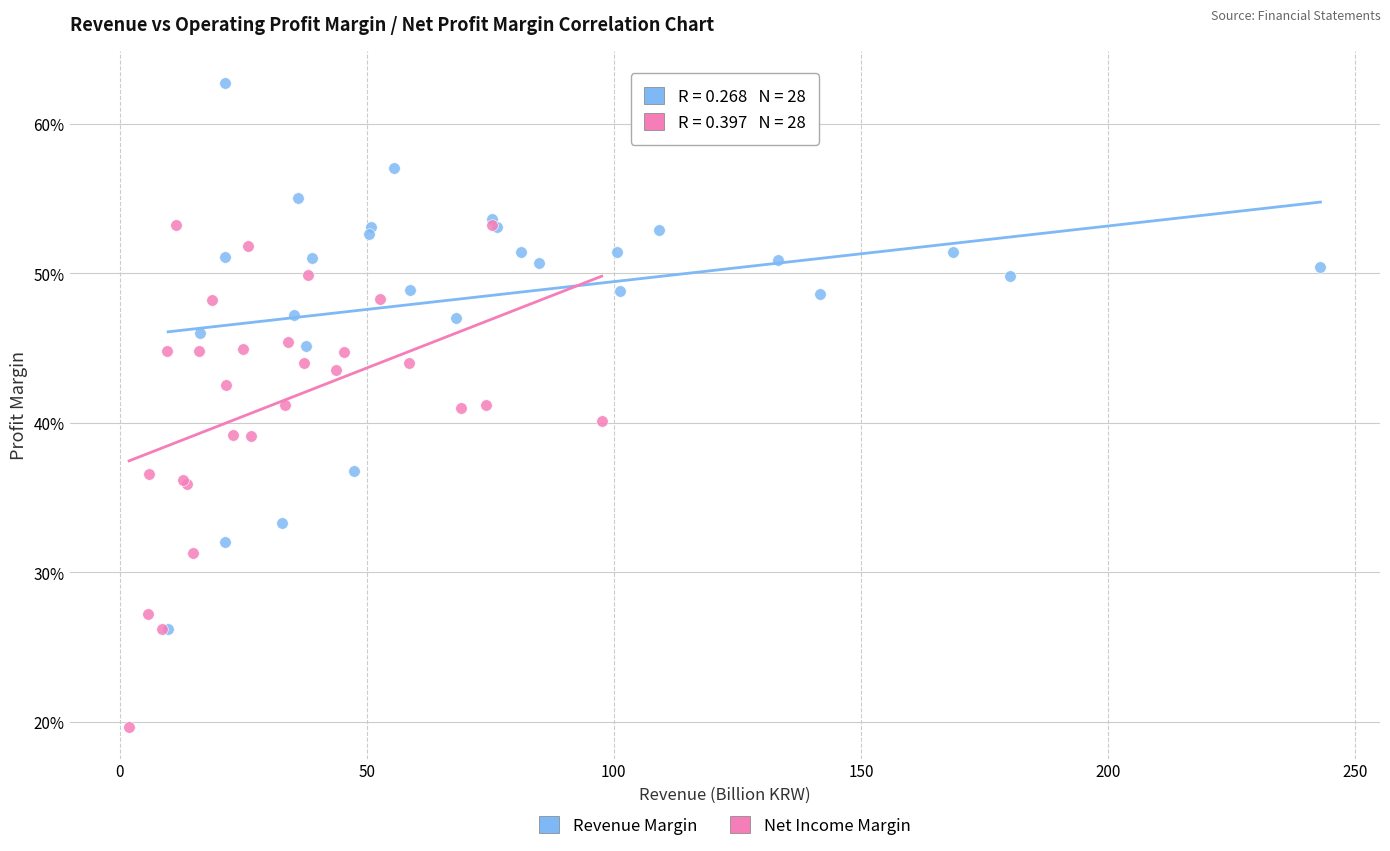

Which series has the widest spread of Y values?

Revenue Margin